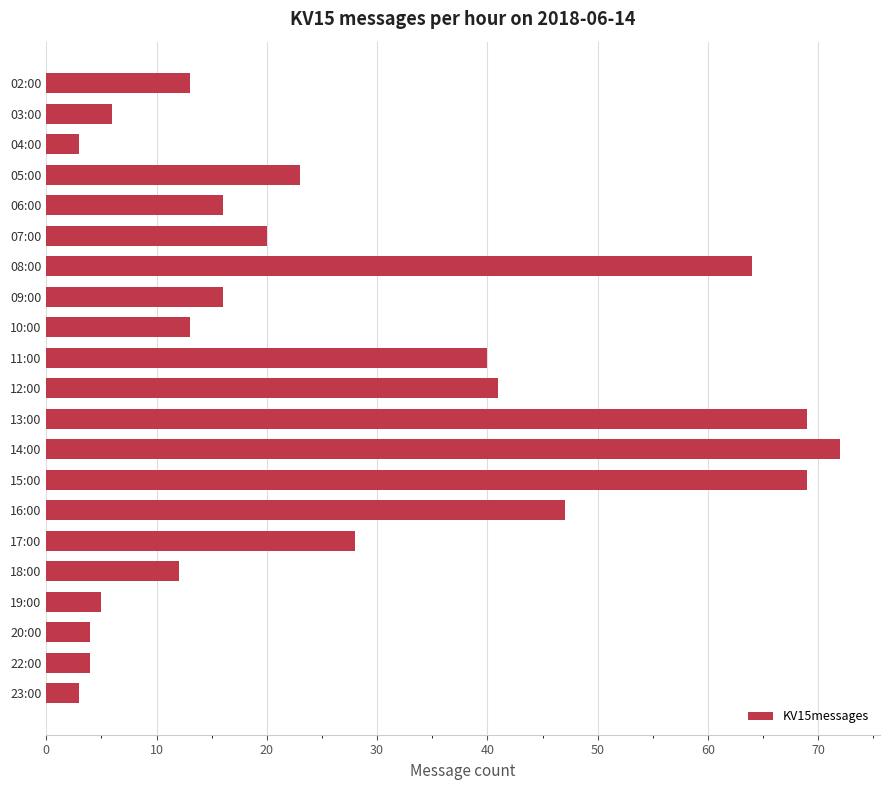

The chart shows a value of 69 at 13:00. True or false?

True